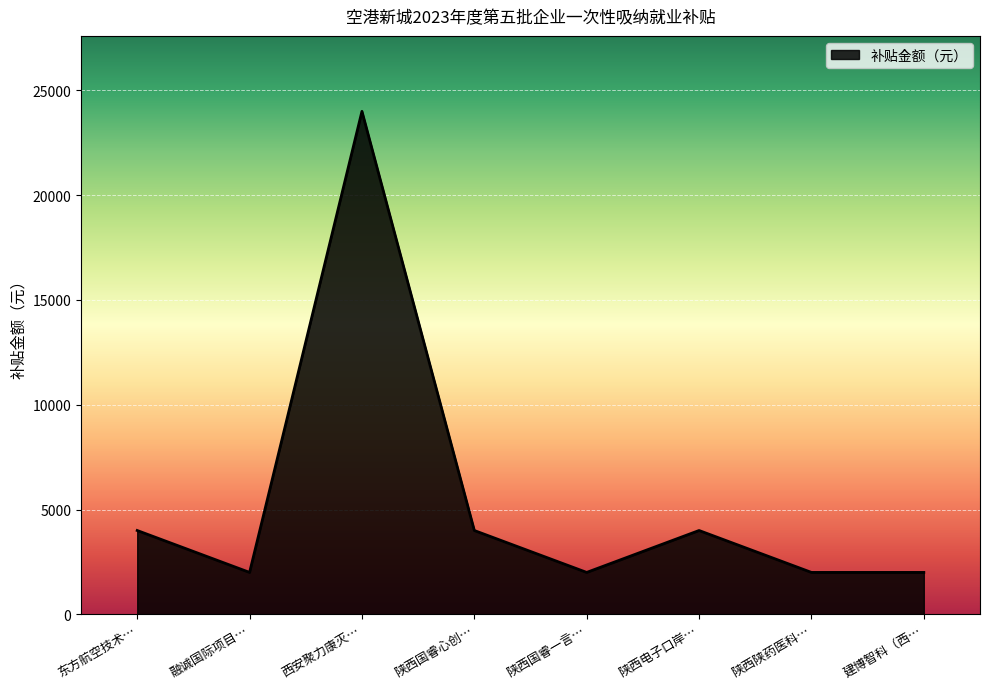

What is the change in value from 西安聚力康灭… to 陕西电子口岸…?

-20000